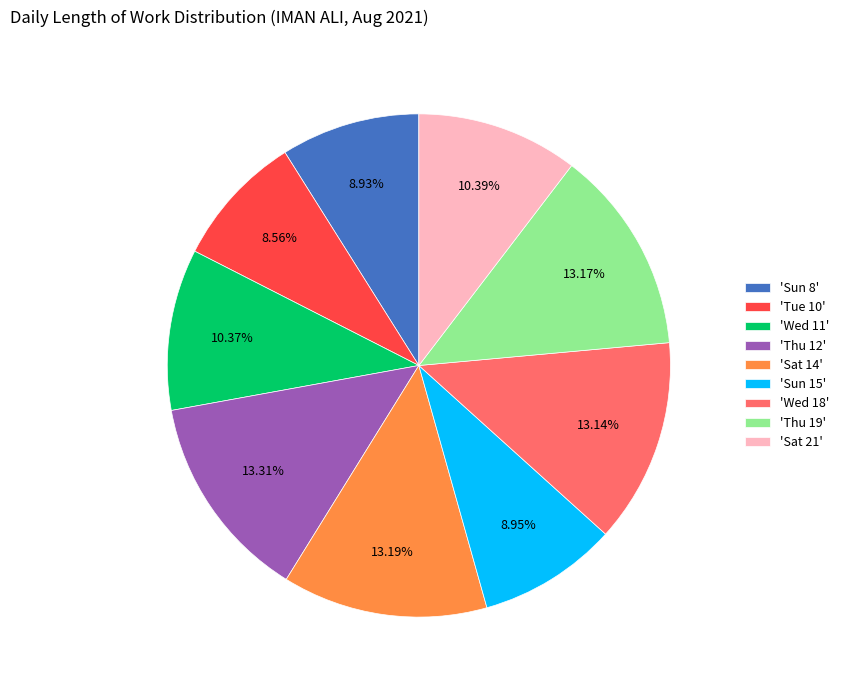

Combined, do 'Sat 21' and 'Wed 11' account for over 50%?

No